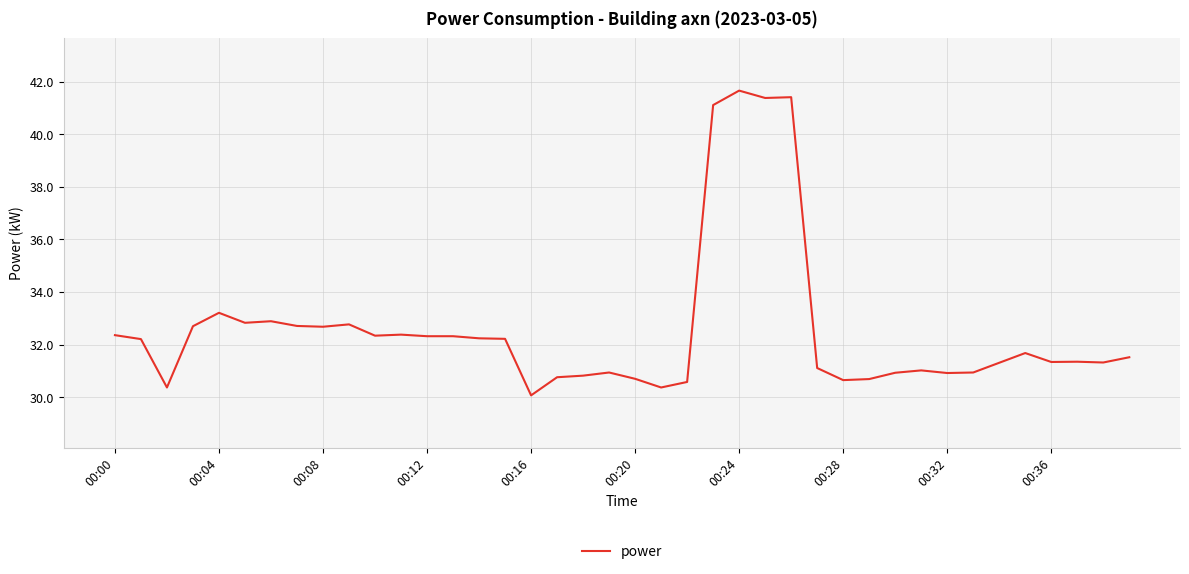

What is the smallest value displayed?

30.1